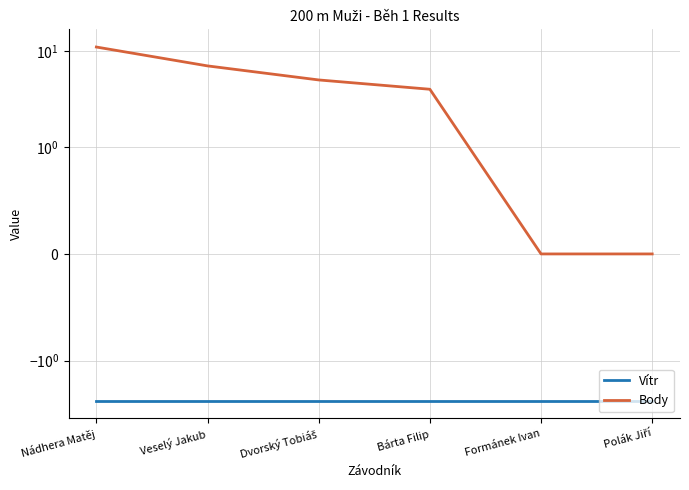

What are all the series names shown in the legend?

Vítr, Body